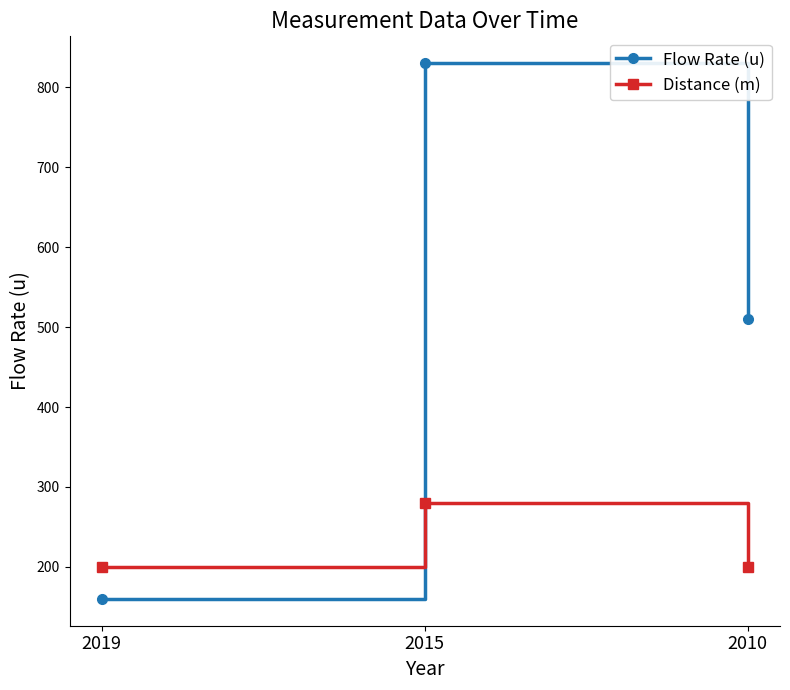

What is the maximum value shown in the chart?

830